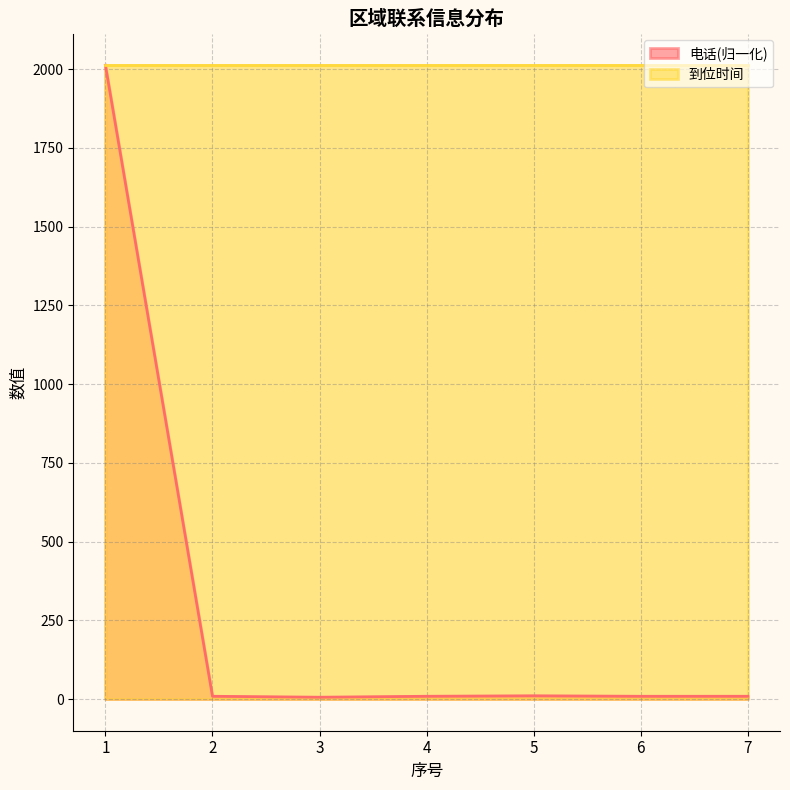

Approximately how many times larger is the value at 5 compared to 4?

1.2